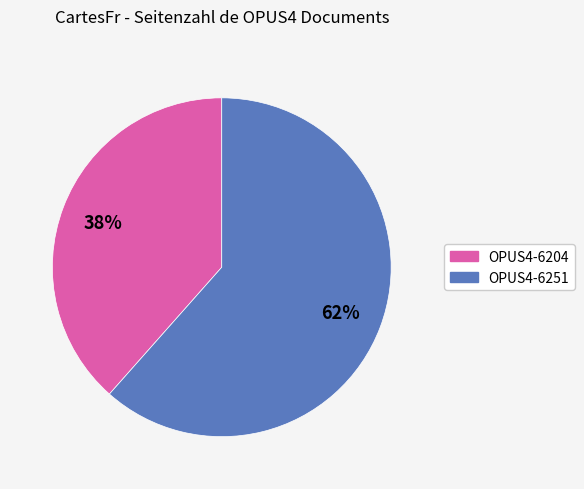

To the nearest percent, what is the average slice percentage?

50%